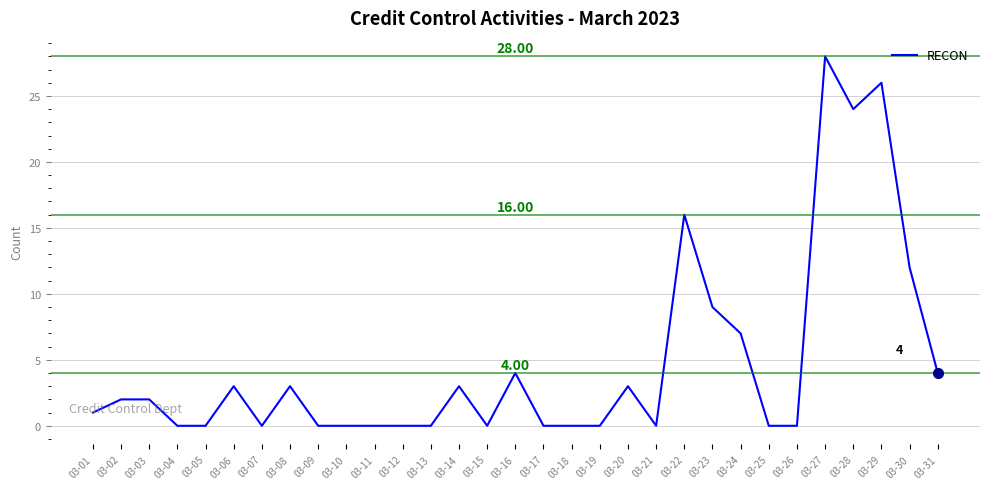

What is the difference between the maximum and minimum values?

28